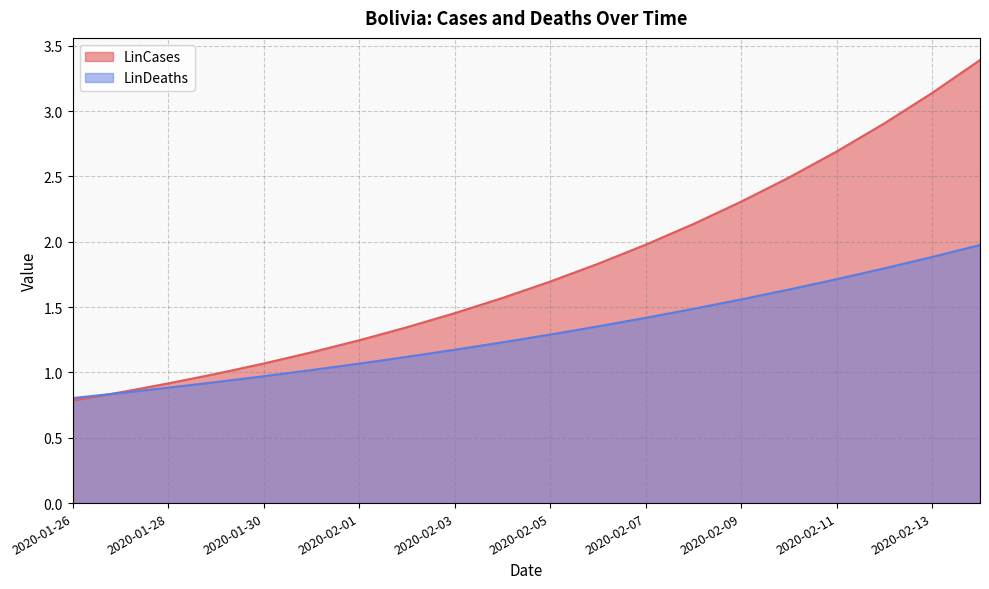

What position from the right is 2020-02-05?

10